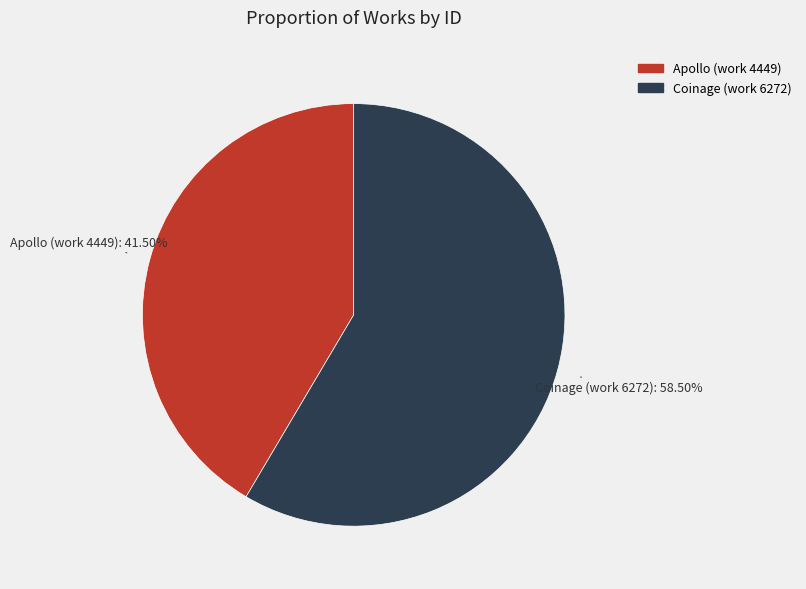

Is there a majority slice in this chart?

Yes